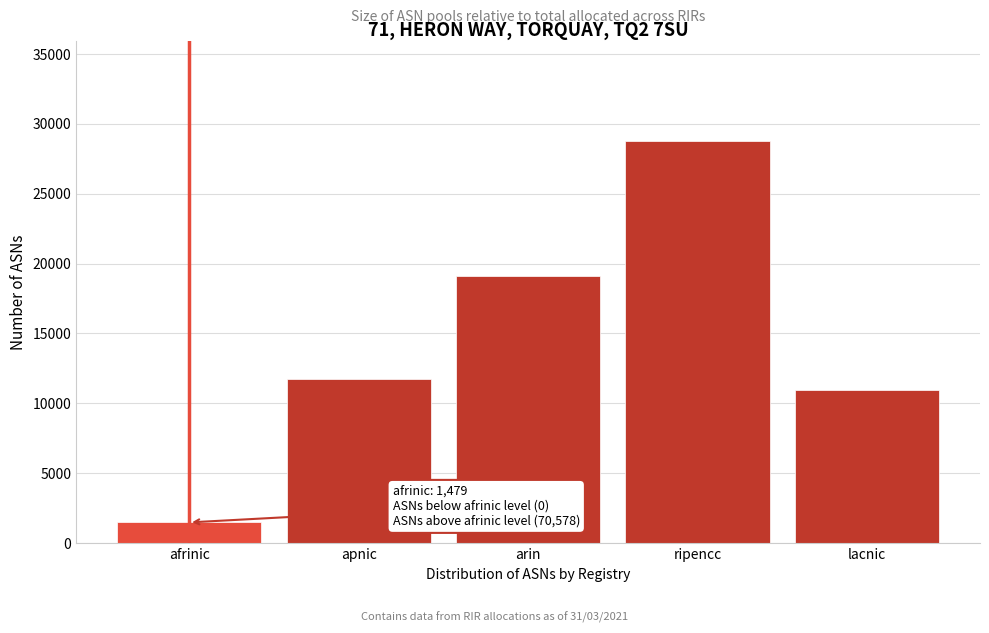

Reading right to left, what are all the values shown in this chart?

10971	28745	19120	11742	1479